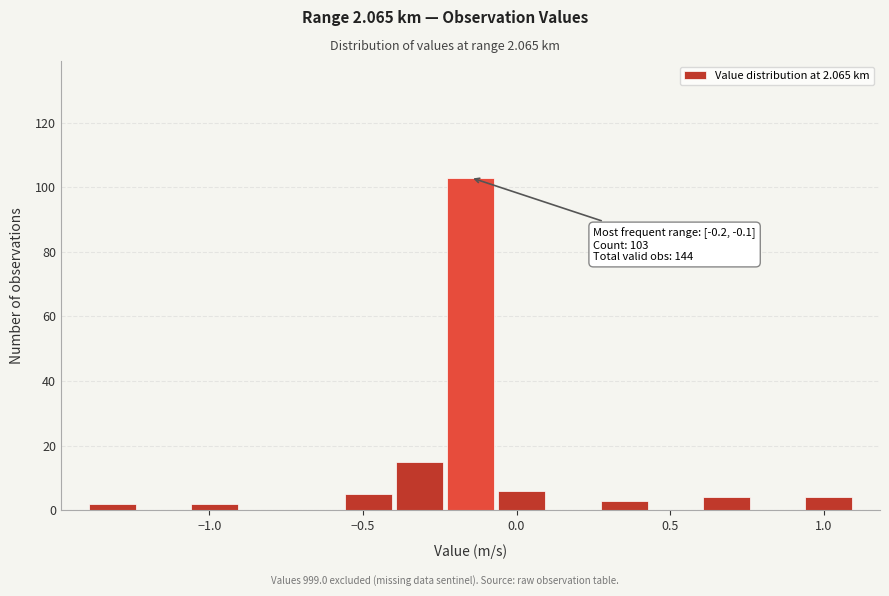

Around what value on the x-axis is the tallest bar? Give the approximate position of its centre, as read against the axis.

-0.15